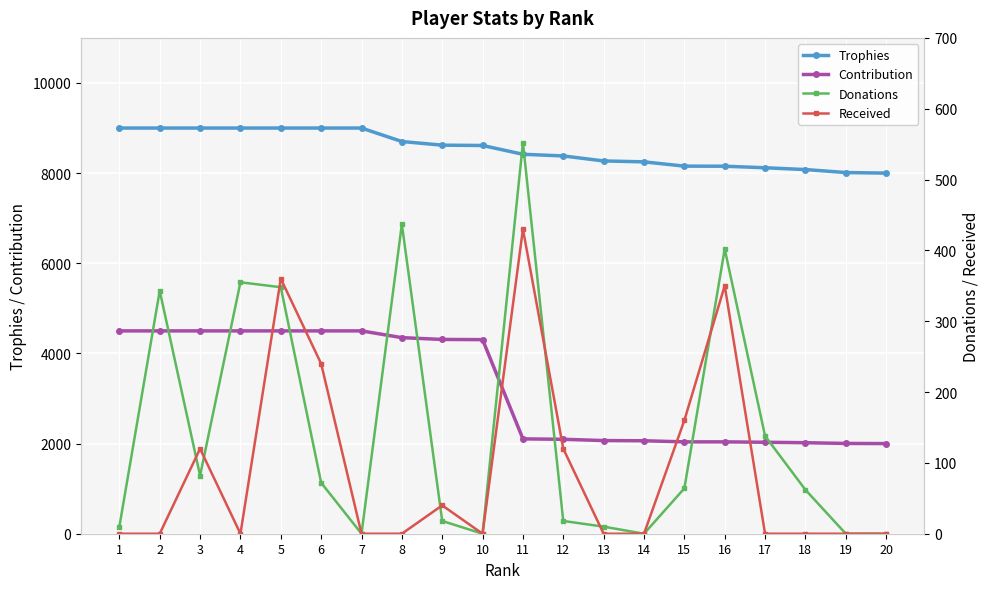

Where is the first local maximum for Donations?

2